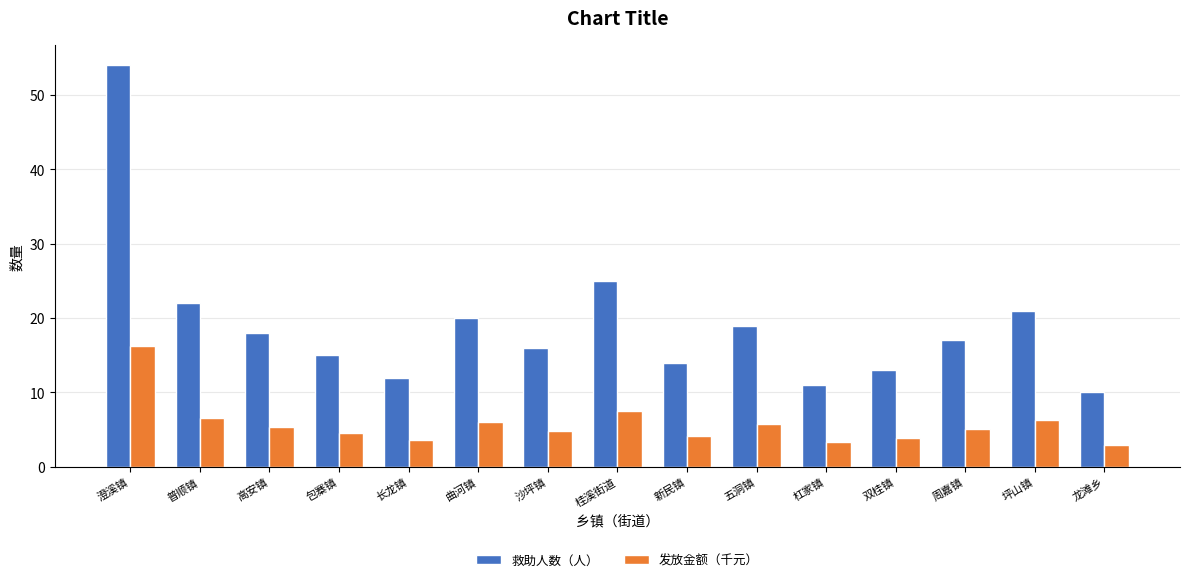

What is the approximate value of 救助人数（人） at 周嘉镇?

17.0